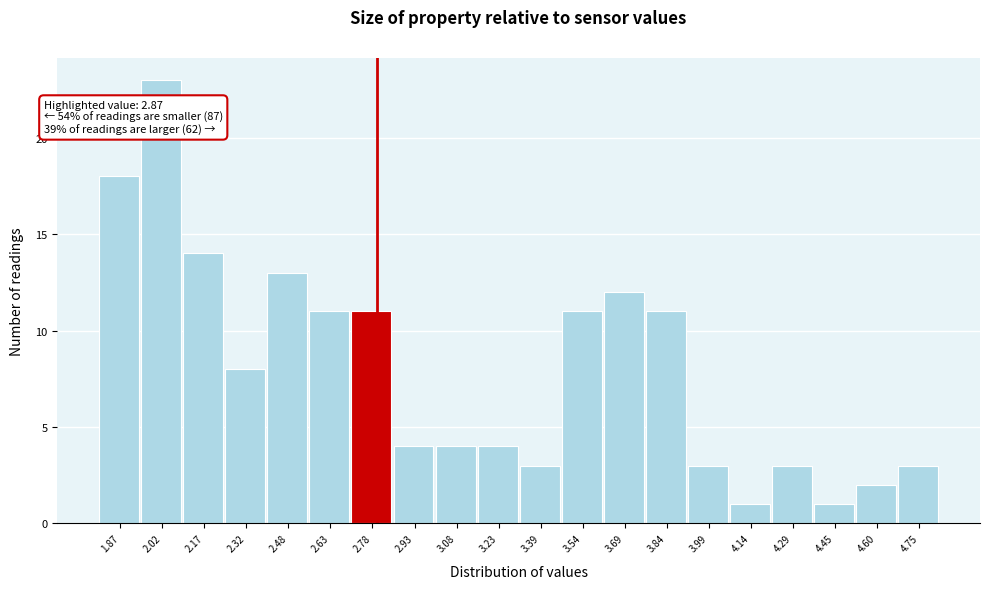

Reading right to left, transcribe all the data shown in this chart.

4.75=3	4.60=2	4.45=1	4.29=3	4.14=1	3.99=3	3.84=11	3.69=12	3.54=11	3.39=3	3.23=4	3.08=4	2.93=4	2.78=11	2.63=11	2.48=13	2.32=8	2.17=14	2.02=23	1.87=18